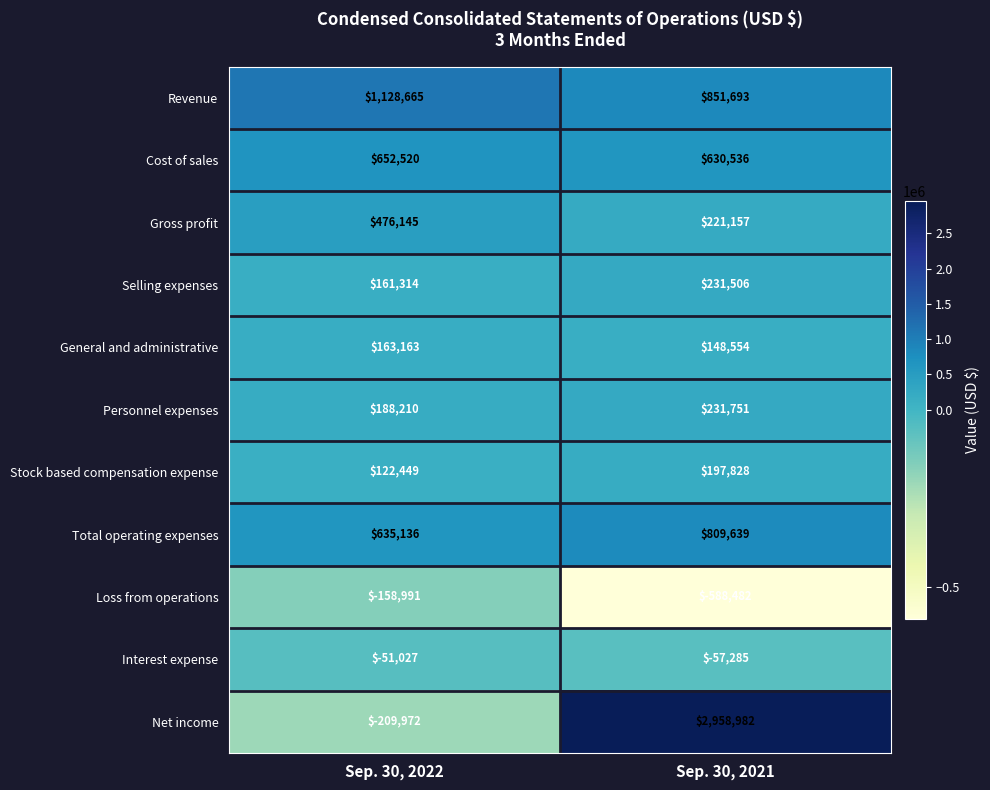

Which series has the largest range (max minus min)?

Net income